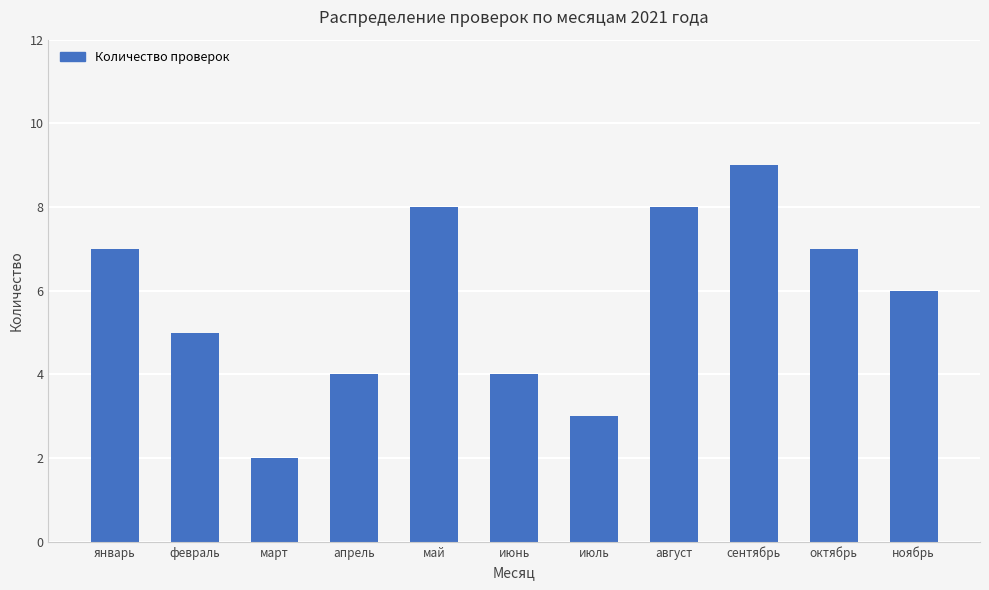

What is the sum of all values?

63